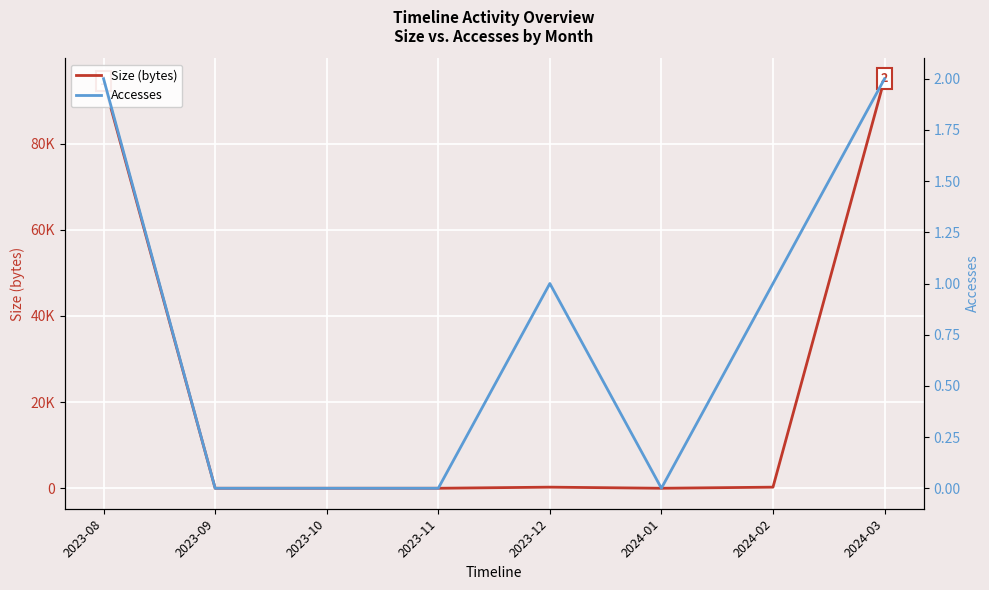

What position from the right is 2023-12?

4